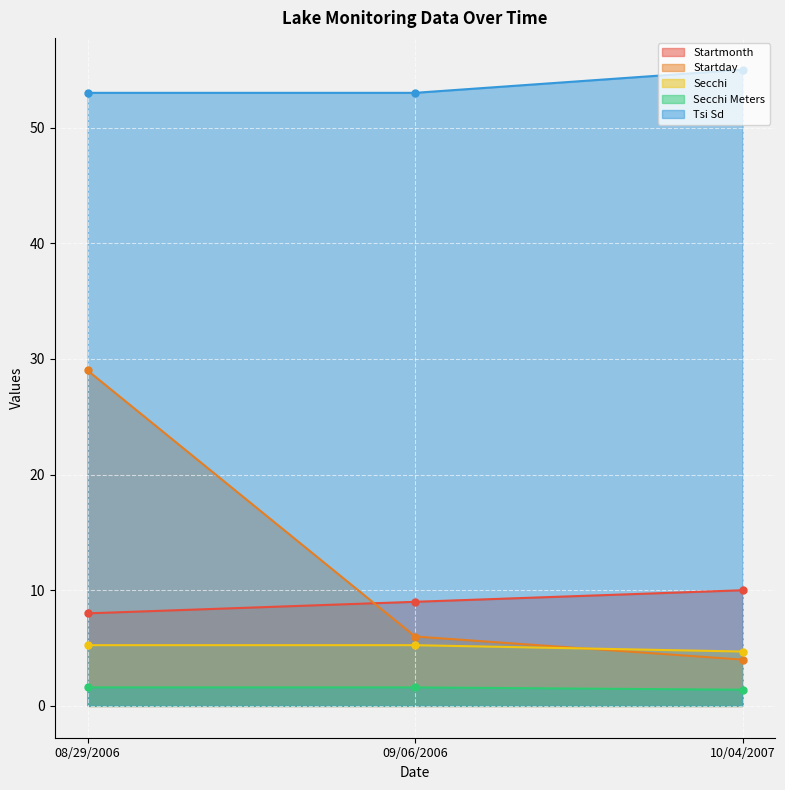

What is the spread (max minus min) of values at 08/29/2006?

51.4